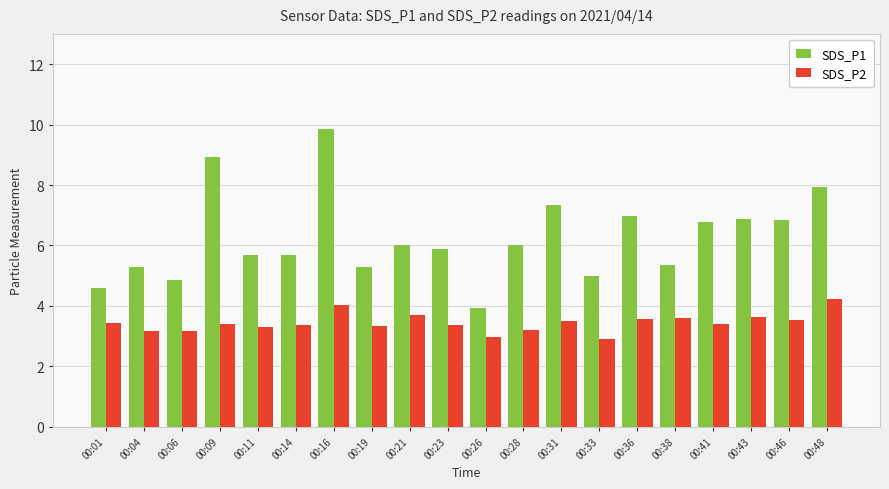

What is the approximate value of SDS_P2 at 00:01?

3.4